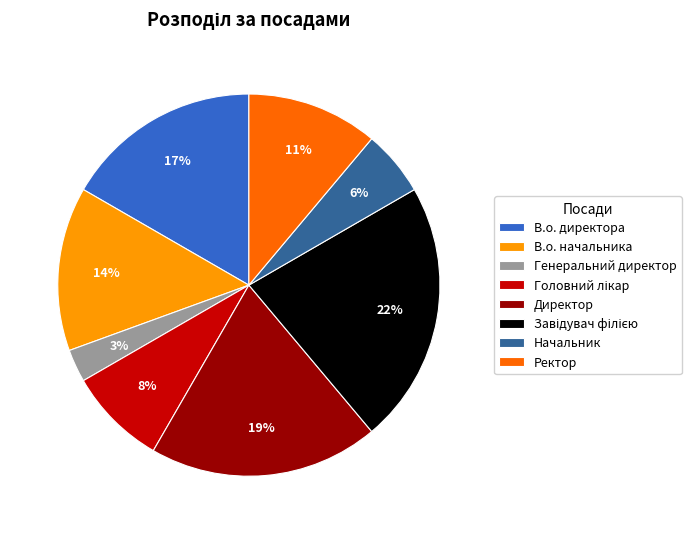

How many segments does this pie chart have?

8